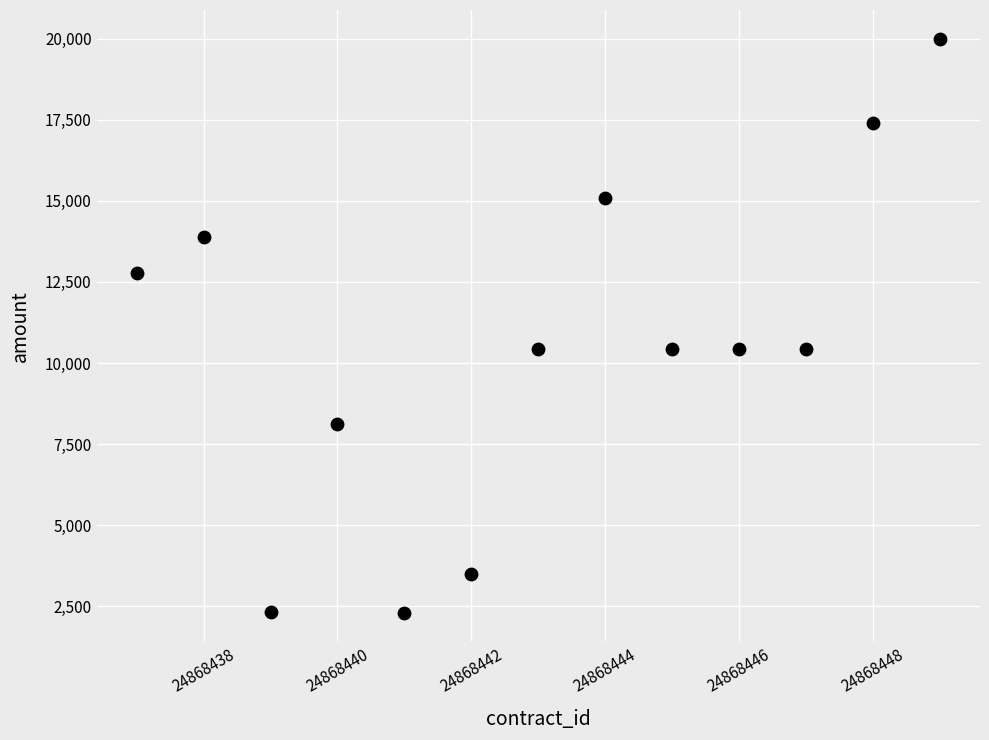

What is the range of Y values (max minus min)?

17698.4